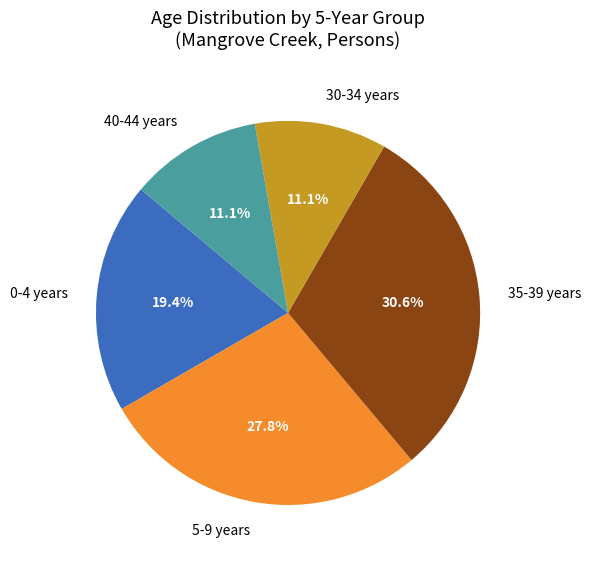

Is there a majority slice in this chart?

No